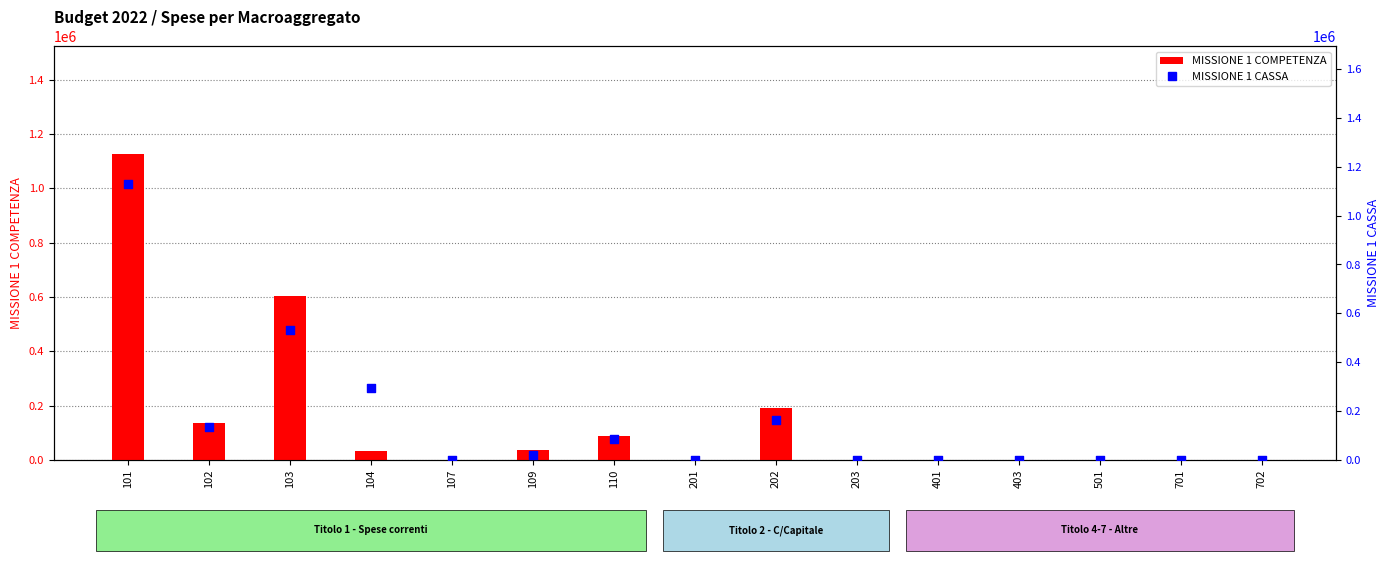

Which series reaches the minimum Y coordinate?

MISSIONE 1 COMPETENZA